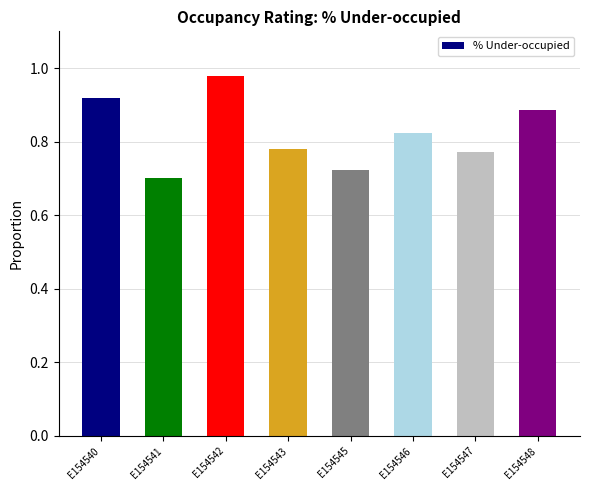

Which has a higher value, E154547 or E154542?

E154542